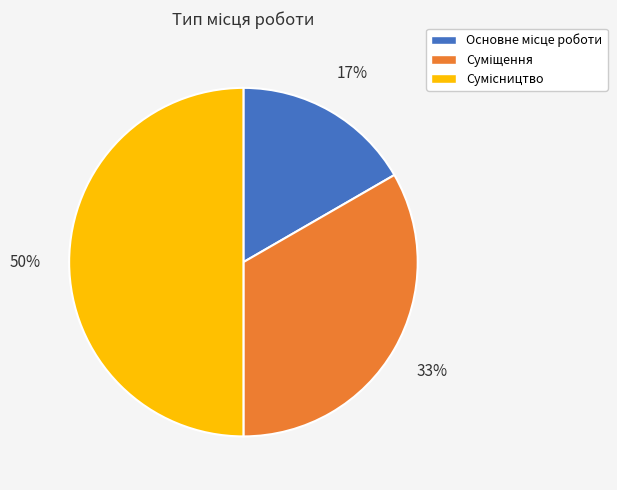

To the nearest percent, what is the average slice percentage?

33%